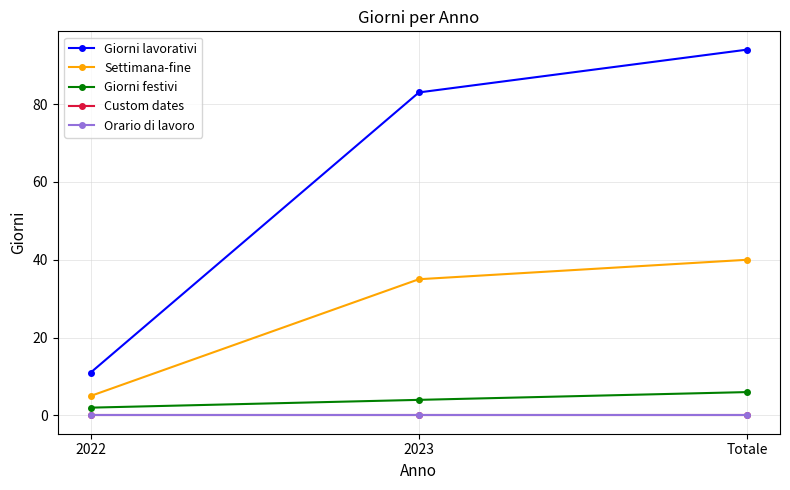

Does the chart have visible grid lines?

Yes